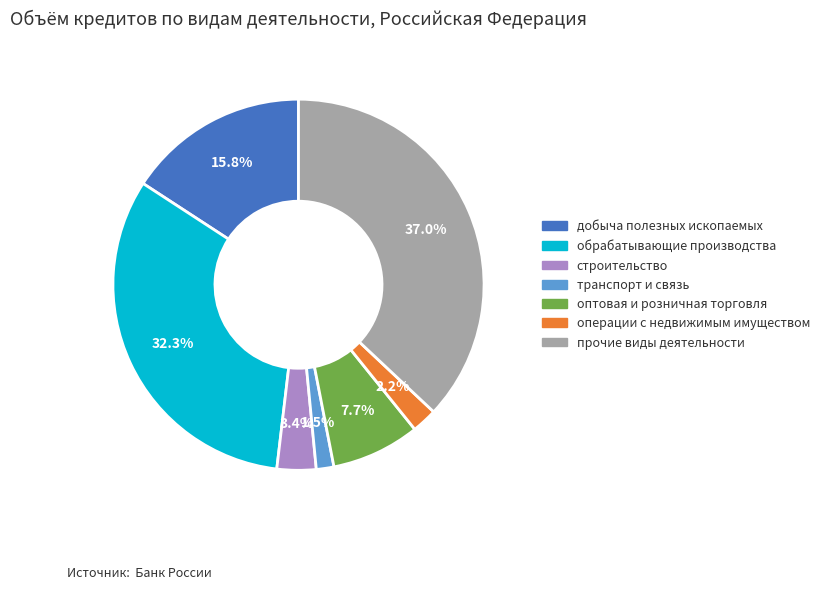

Is there any slice that represents more than half of the pie?

No